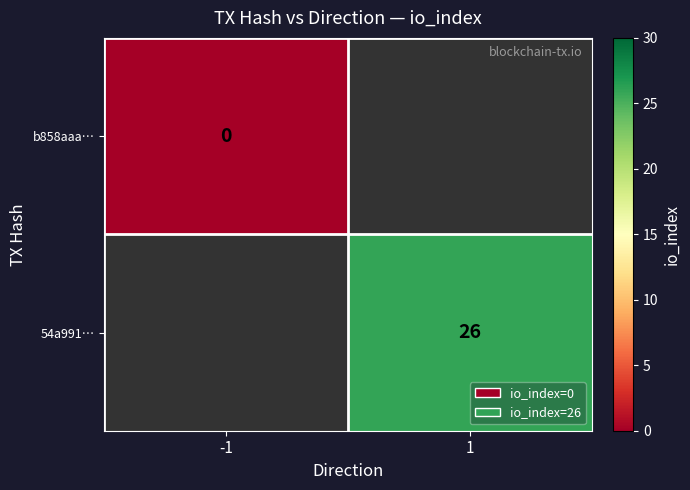

True or false: 54a991… has a value of 46 at 1.

False